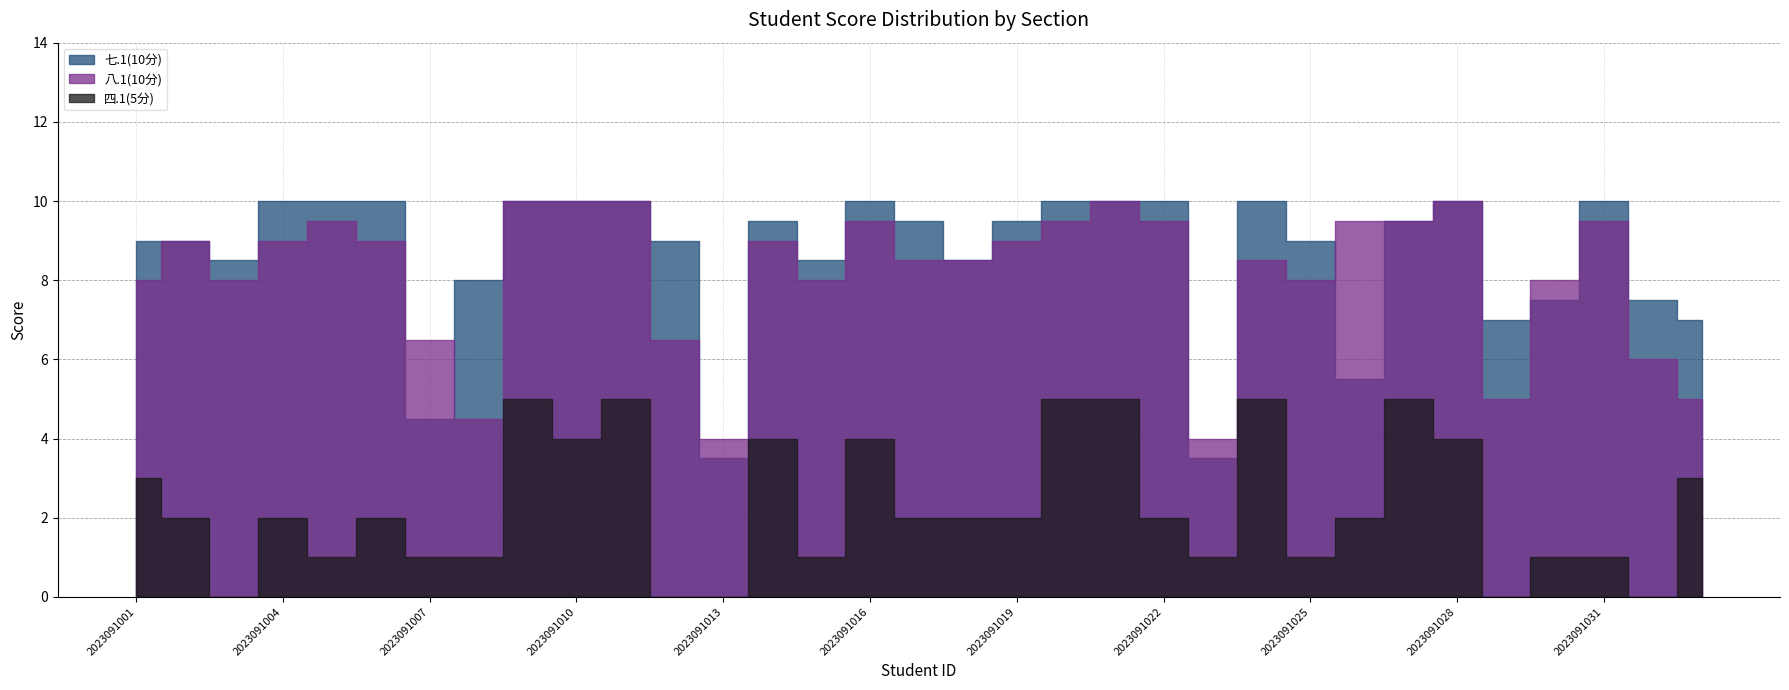

True or false: 四.1(5分) and 七.1(10分) intersect in this chart.

False